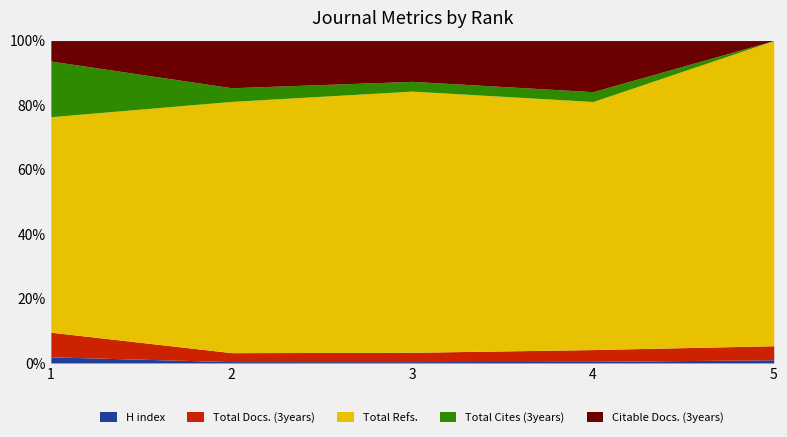

What is the total value across all series at 1?

1321